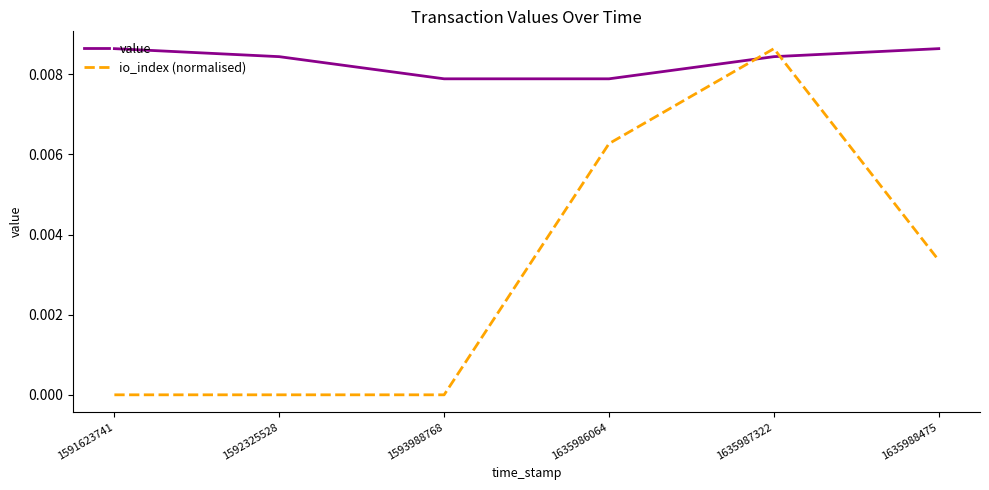

Does the chart have visible grid lines?

No